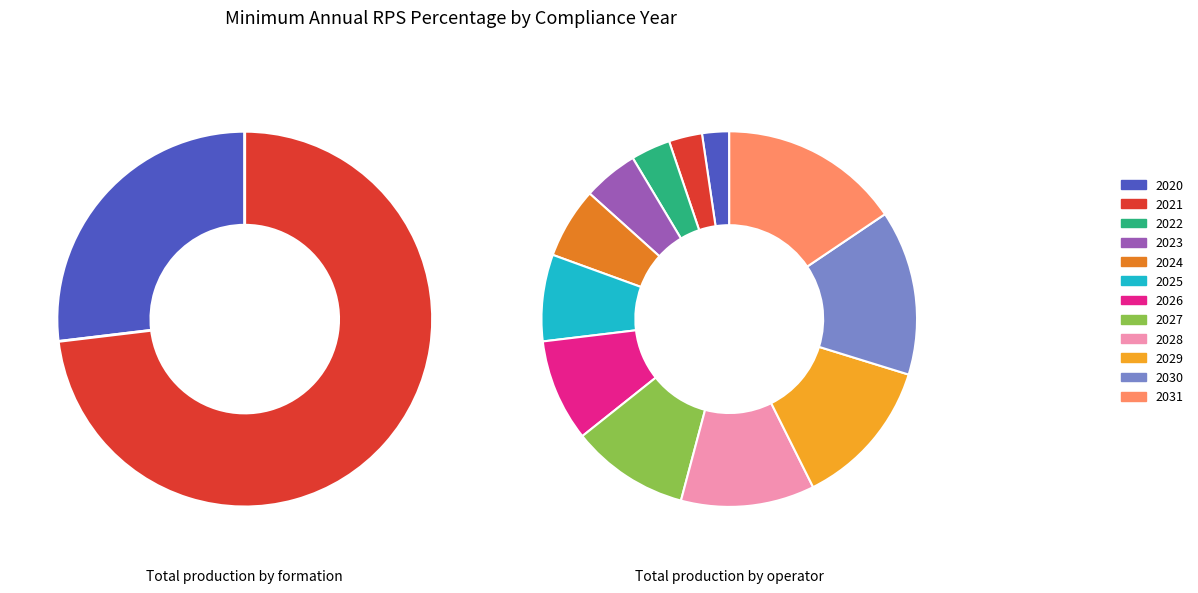

Is it true that 2024 is 6% of the pie?

True